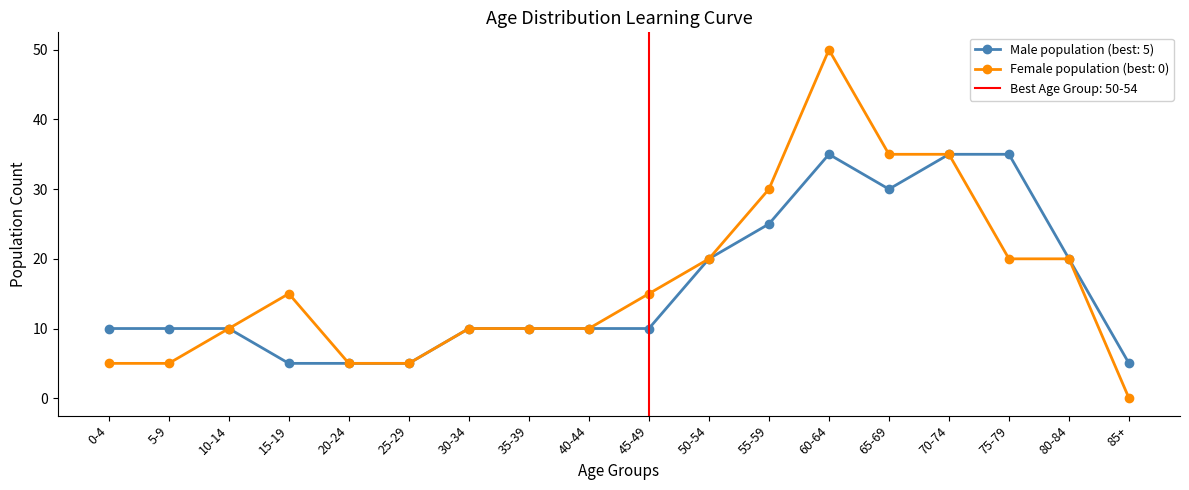

Is it true that Female population (best: 0) equals 52 at 65-69?

False